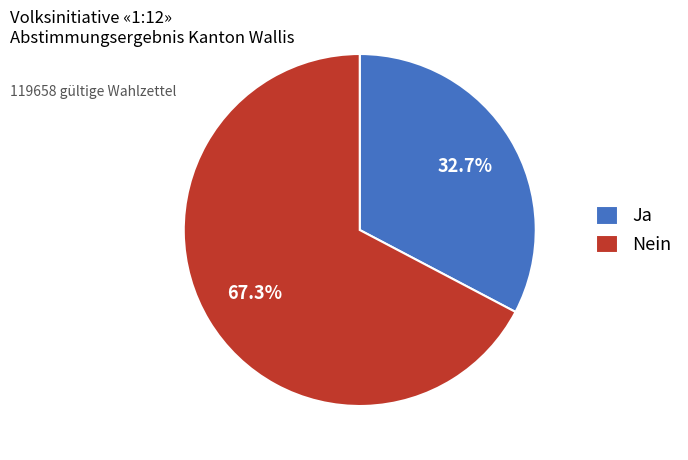

What is the ratio of the value at Ja to the value at Nein?

0.5